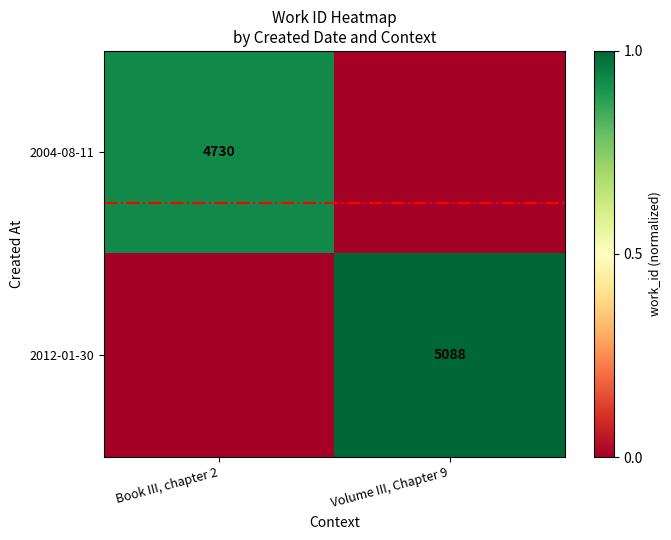

True or false: 2012-01-30 has a value of 5088 at Volume III, Chapter 9.

True